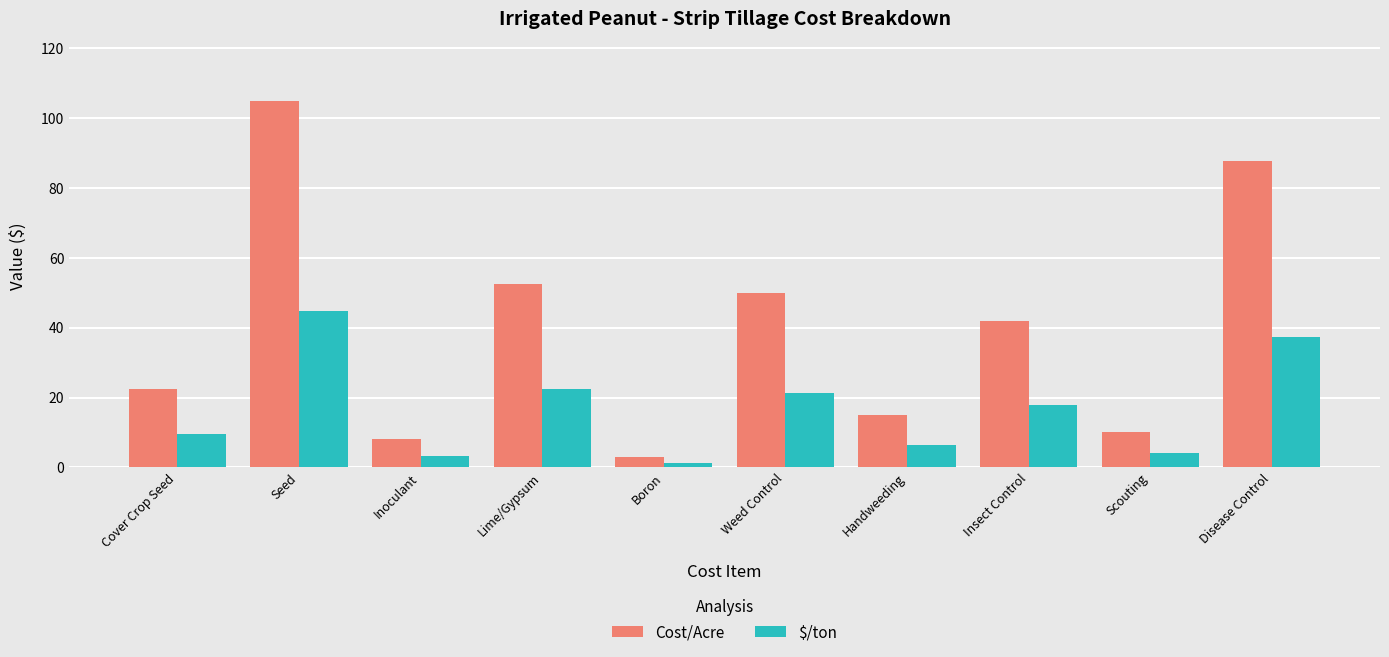

What is the maximum value shown in the chart?

105.0